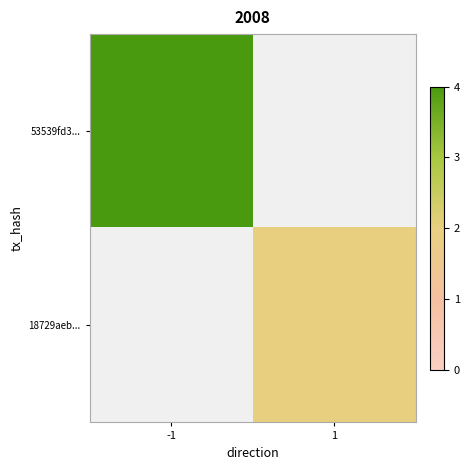

Between 1 and -1, which is larger?

-1